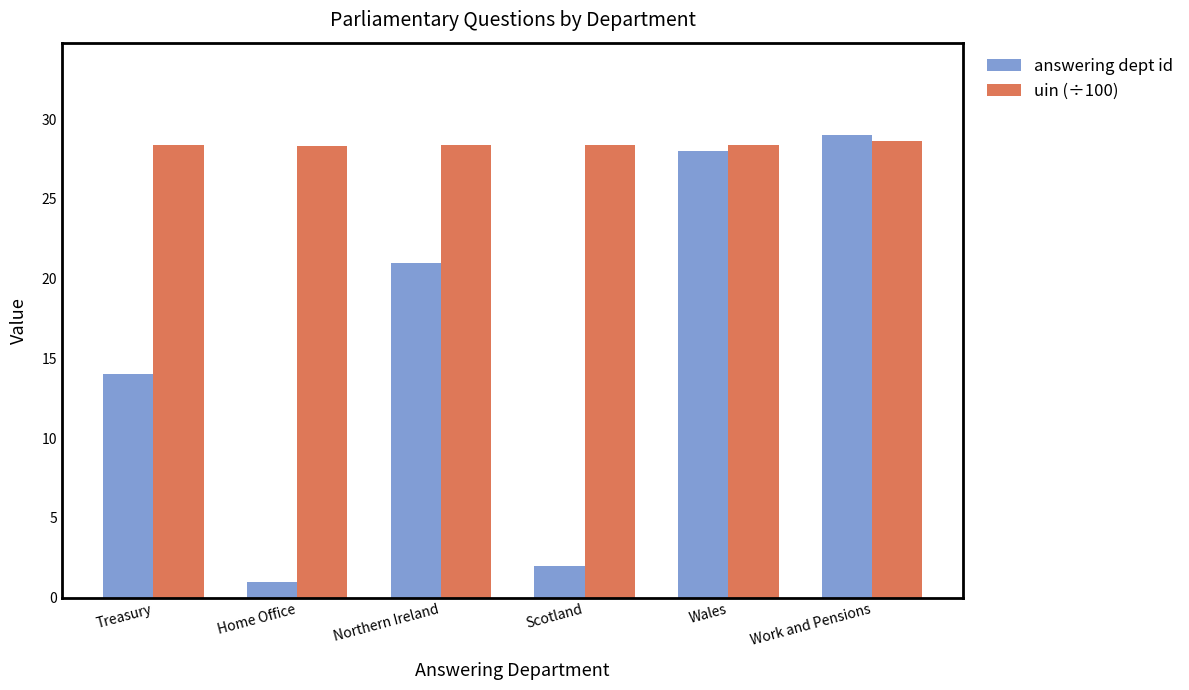

Which series changed the most between Treasury and Northern Ireland?

answering dept id